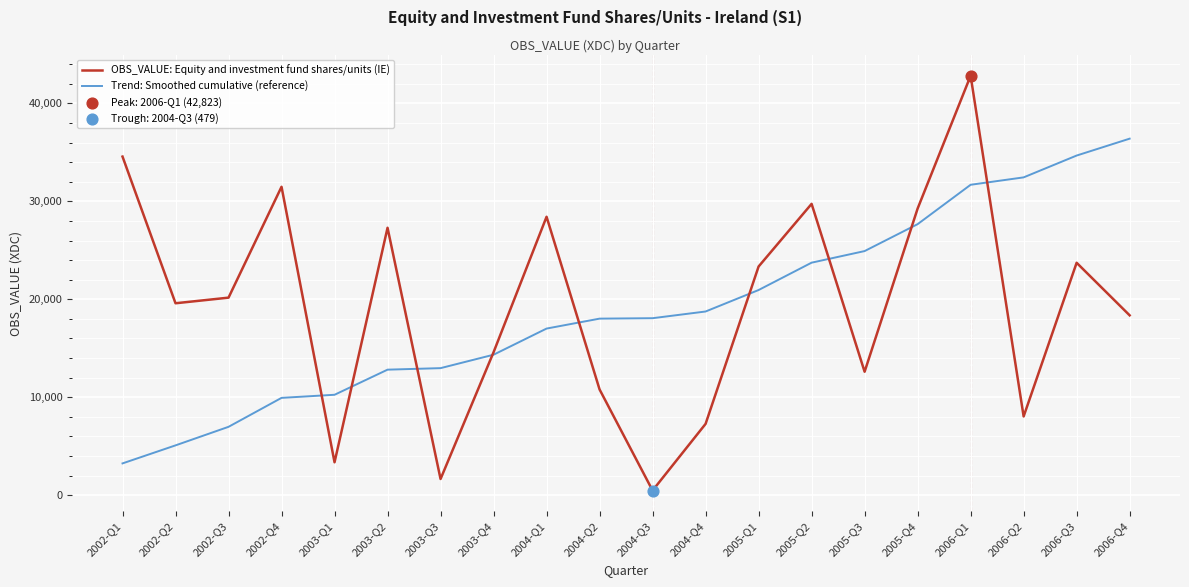

Which series changed the most between 2005-Q1 and 2005-Q2?

OBS_VALUE: Equity and investment fund shares/units (IE)